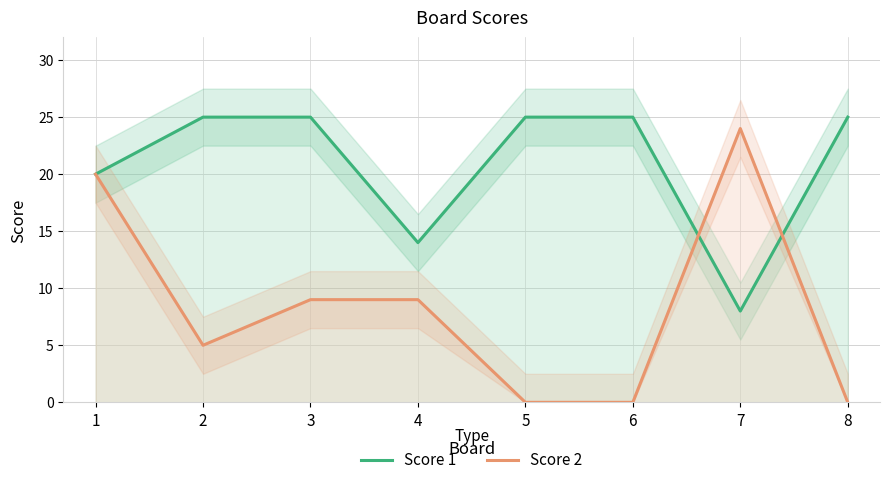

At which label does Score 2 reach its minimum?

5